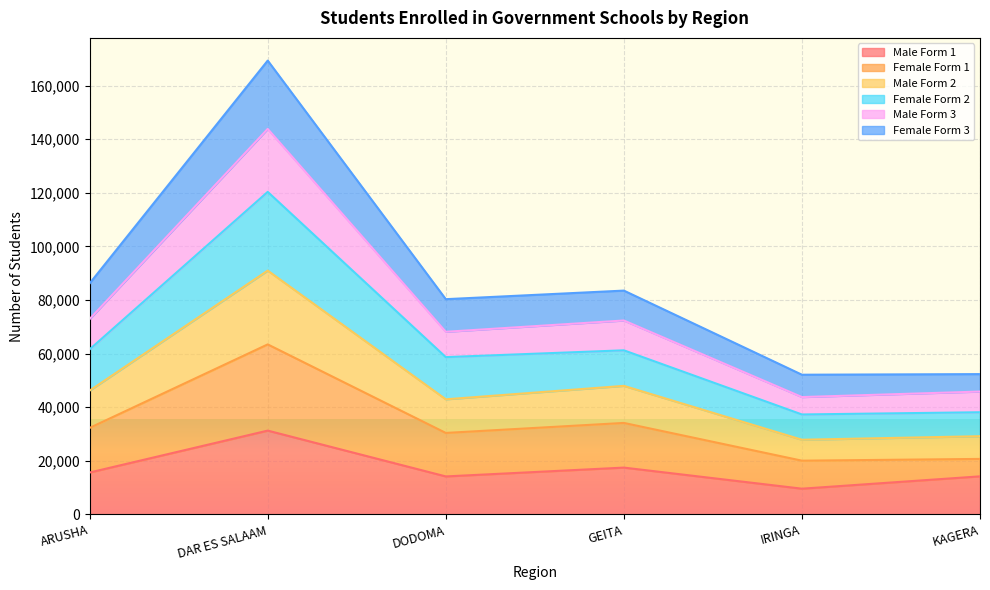

Which category has the highest value in the Male Form 3 series?

DAR ES SALAAM